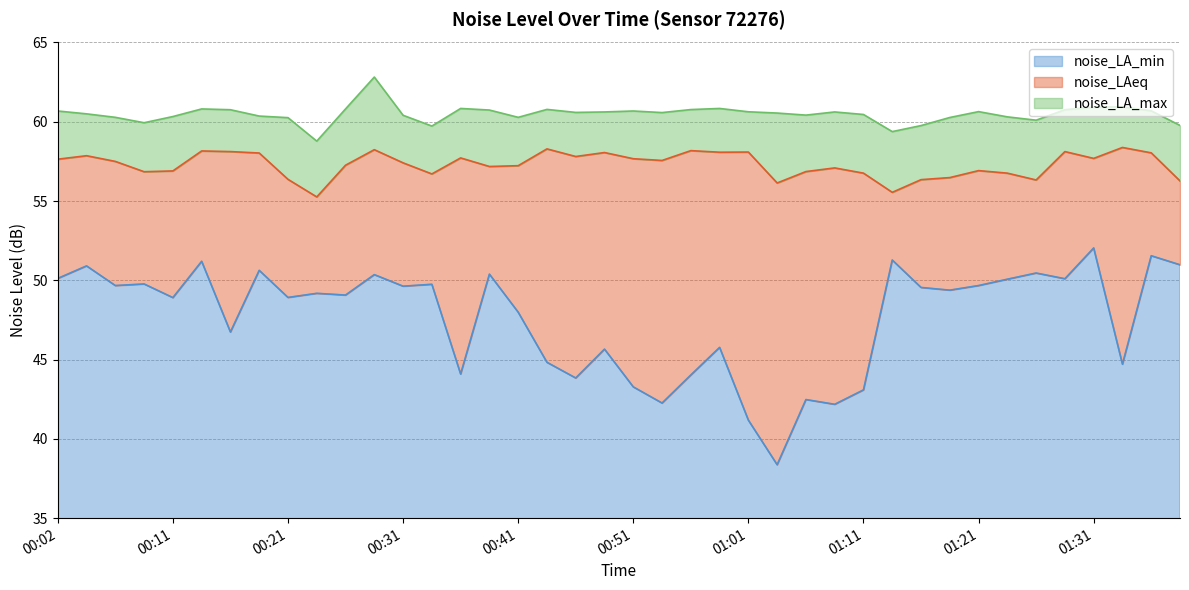

Where is the first local minimum for noise_LA_max?

00:09